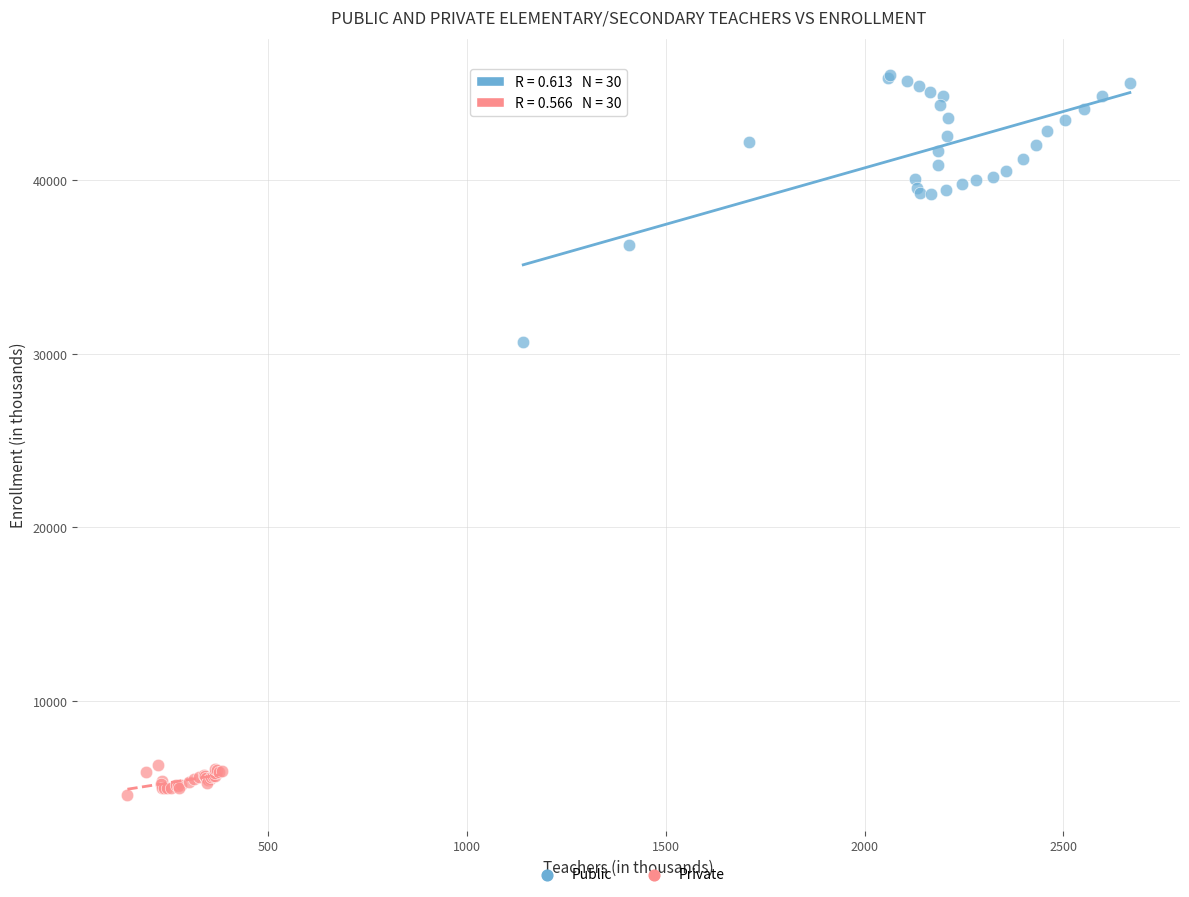

Which series reaches the maximum Y coordinate?

Public